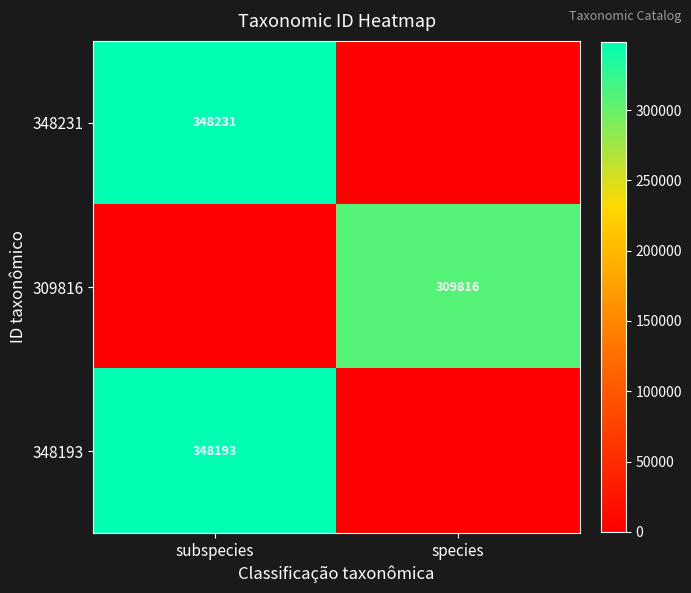

The 309816 series shows 165574 at species. True or false?

False